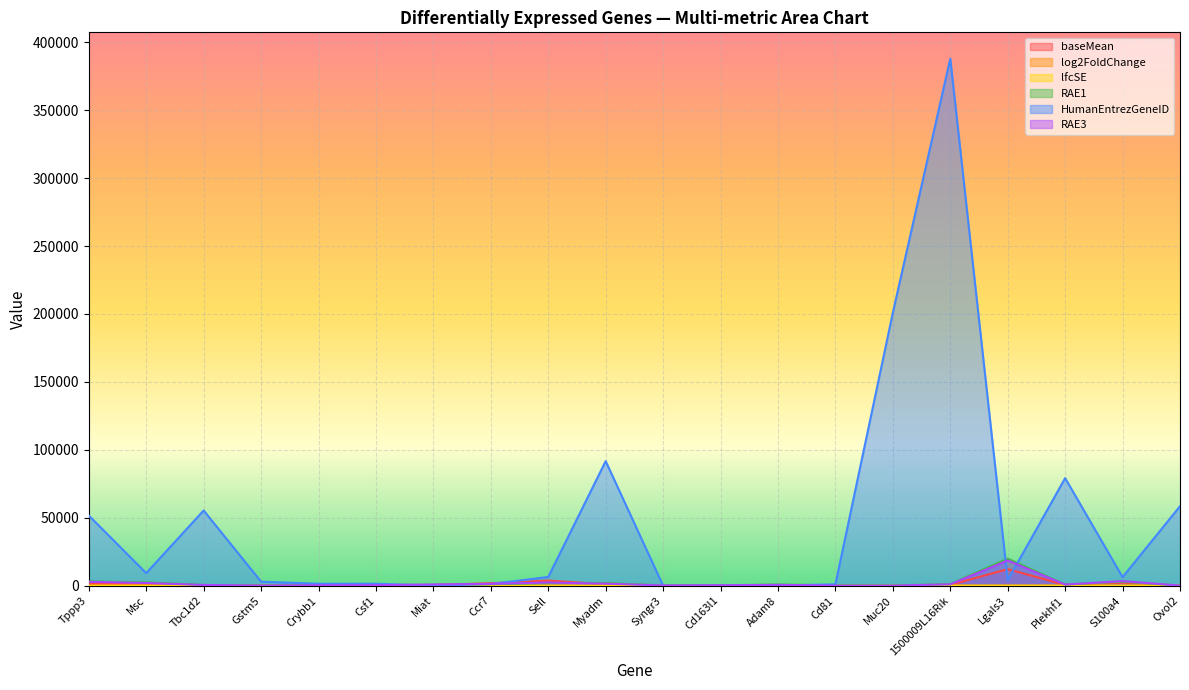

Between Gstm5 and S100a4, which series saw the biggest shift?

HumanEntrezGeneID